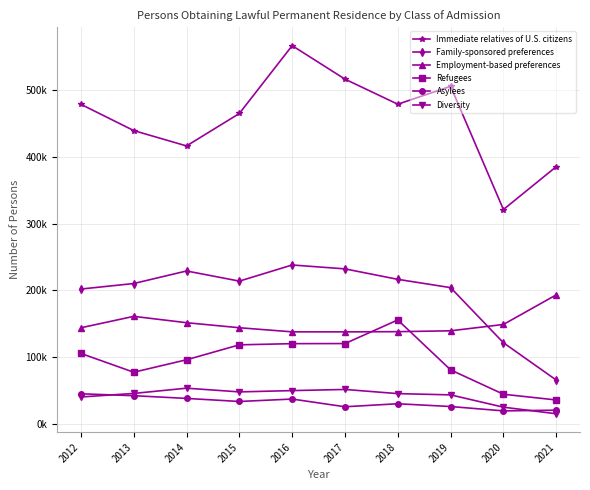

The Asylees series shows 49469 at 2018. True or false?

False